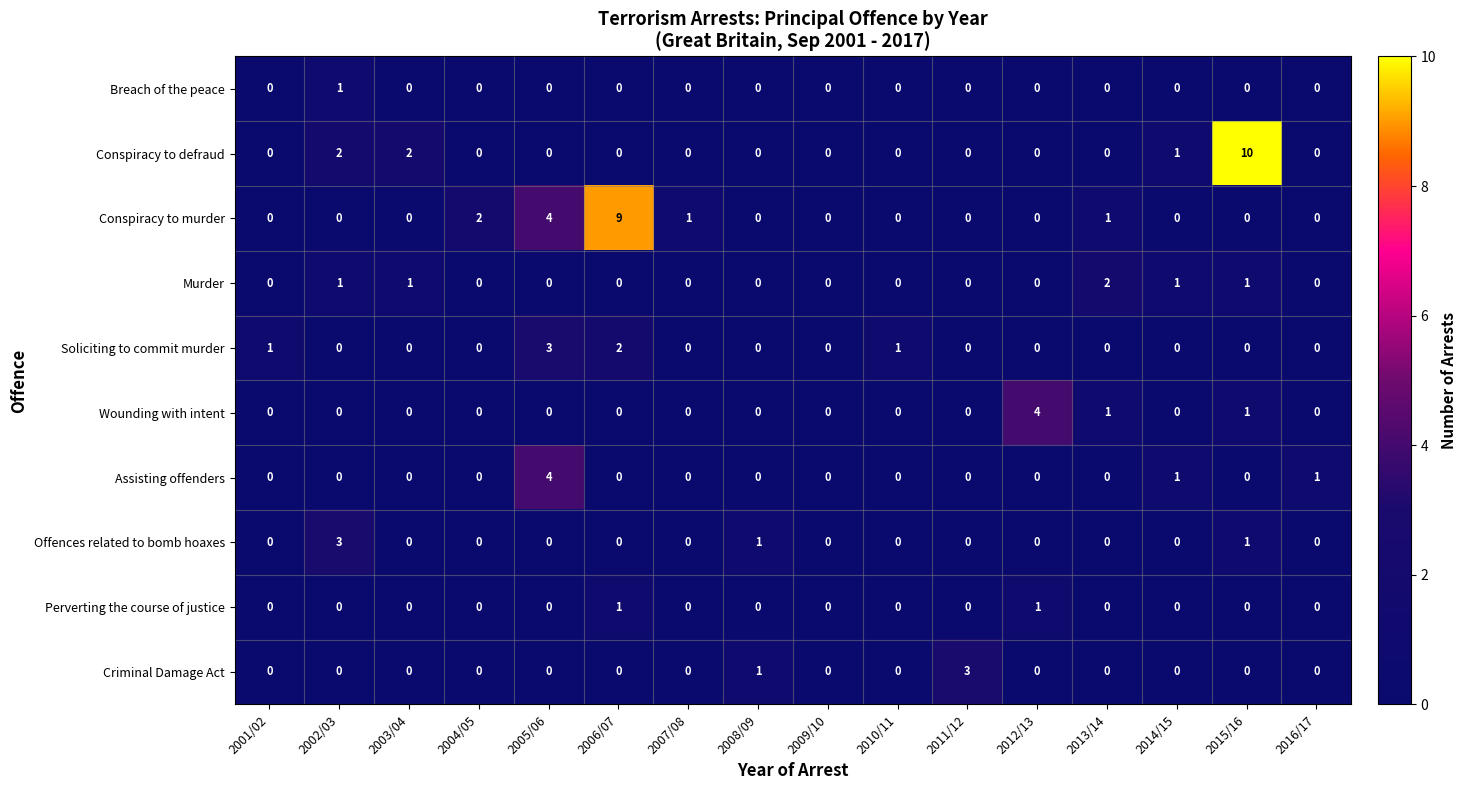

How many values in the Perverting the course of justice series exceed 0?

2